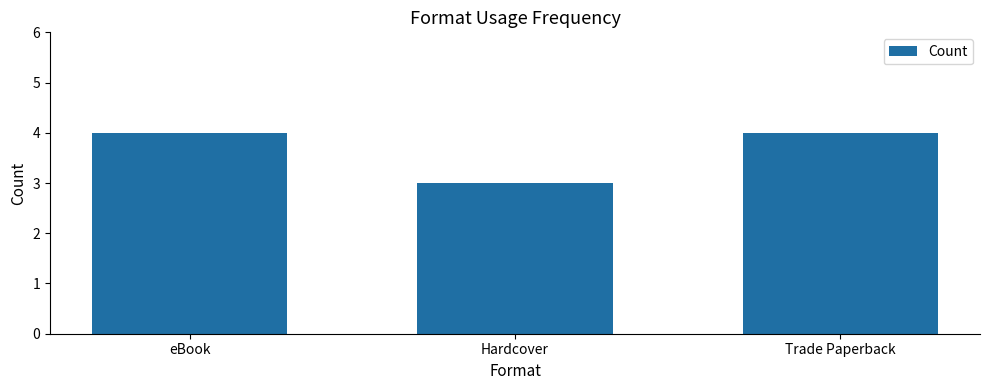

What is the greatest value displayed?

4